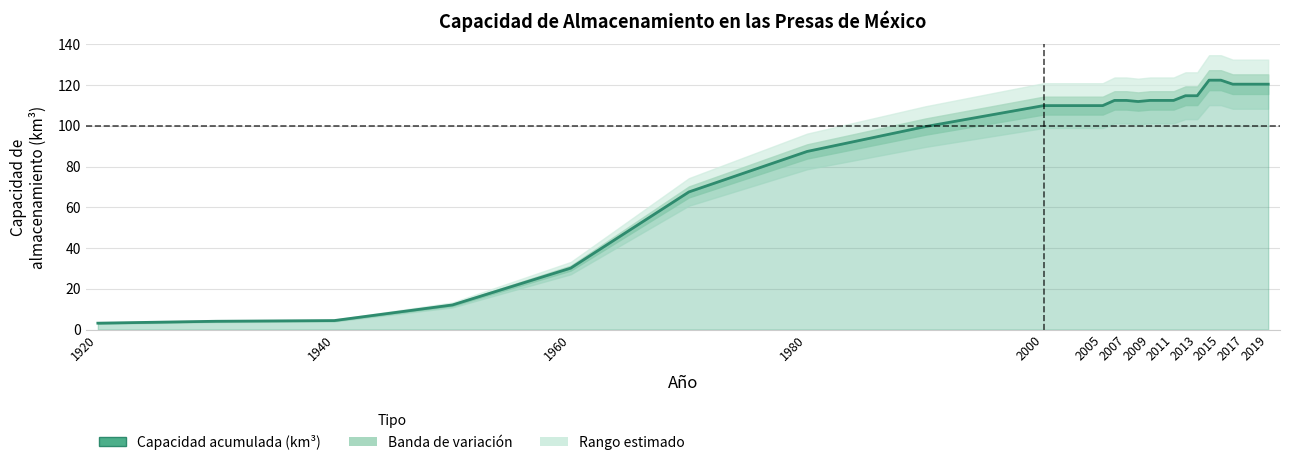

What is the minimum value shown in the chart?

3.2